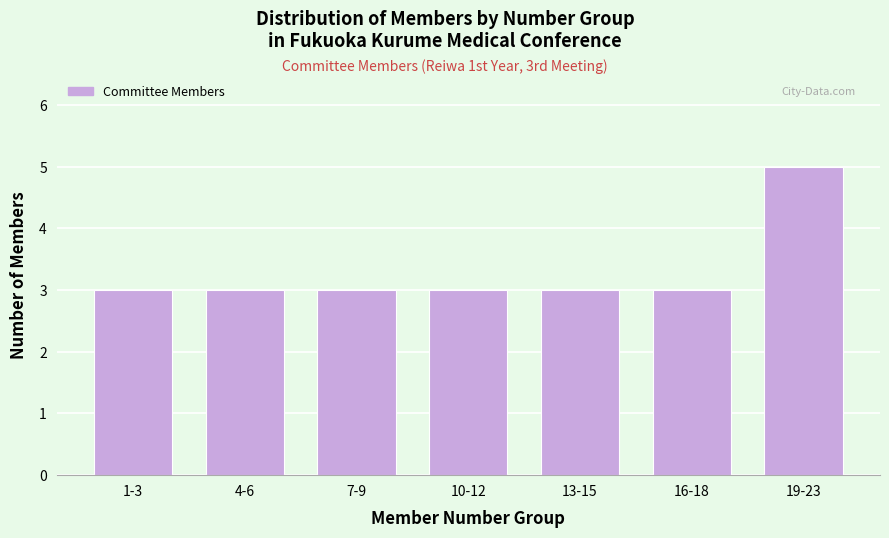

Reading left to right, list all the values displayed in this chart.

3	3	3	3	3	3	5